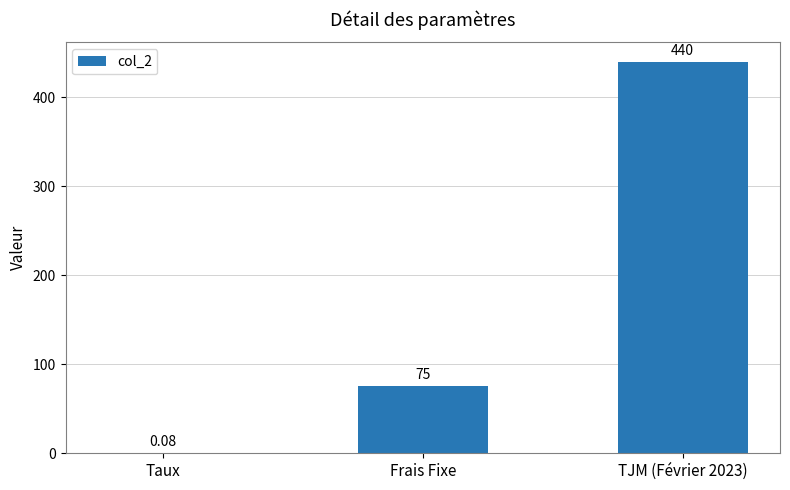

Where is the data nearest to the value 220?

Frais Fixe